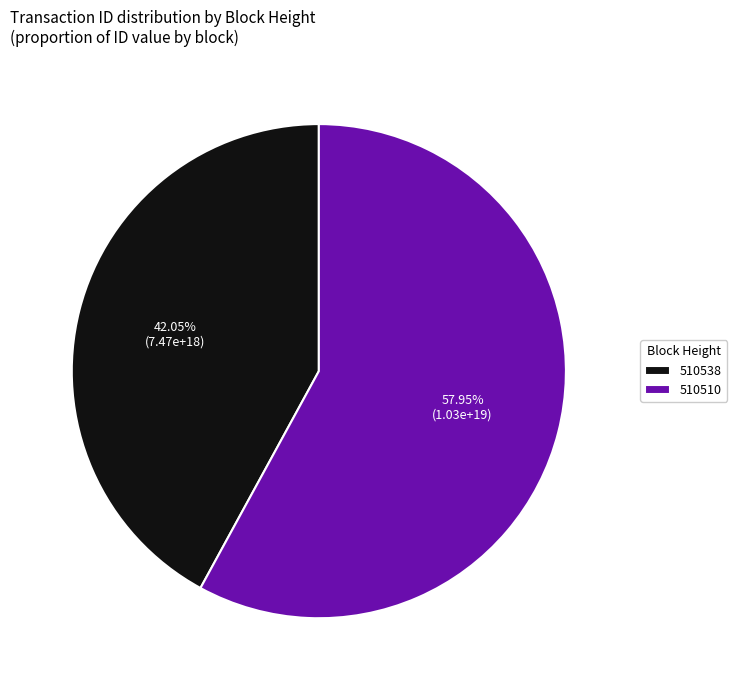

Approximately how many times larger is the value at 510538 compared to 510510?

0.7